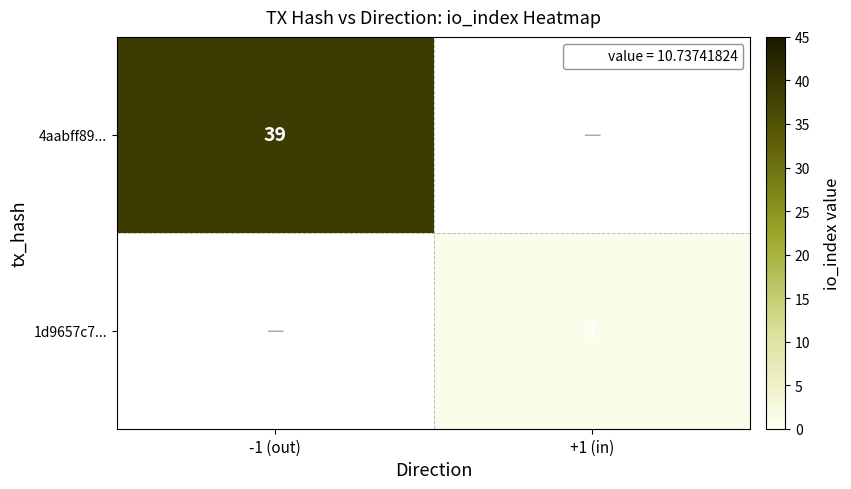

The 4aabff89... series shows 39 at -1 (out). True or false?

True